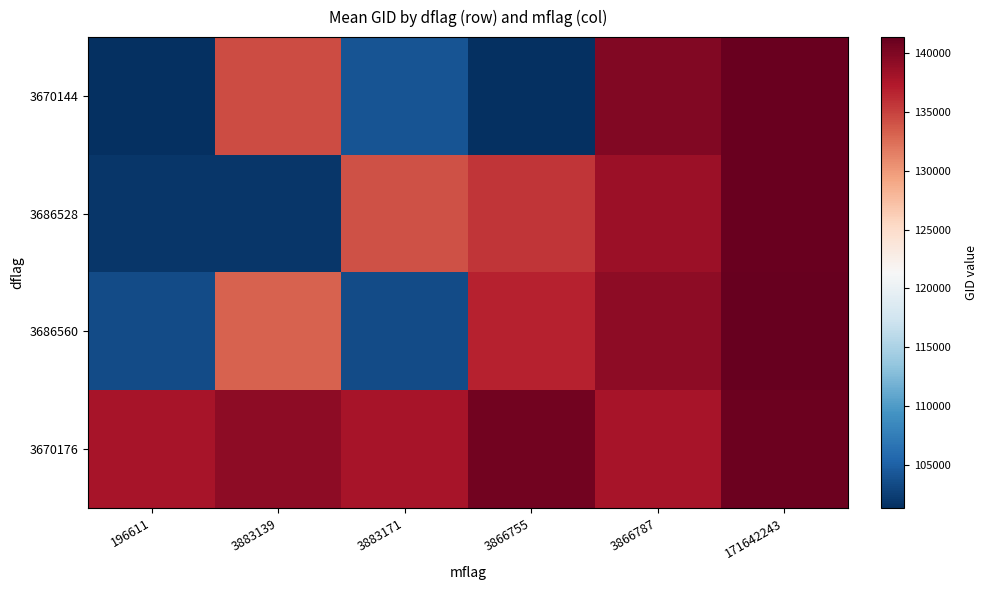

Reading left to right, extract all data points from this chart.

3670144: 196611=101303	3883139=134492	3883171=103988	3866755=101303	3866787=139866	171642243=141208
3686528: 196611=101805	3883139=101805	3883171=134138	3866755=135611	3866787=138492	171642243=141208
3686560: 196611=103396	3883139=133209	3883171=103396	3866755=136755	3866787=139283	171642243=141384
3670176: 196611=137903	3883139=139283	3883171=137916	3866755=140634	3866787=137903	171642243=141015